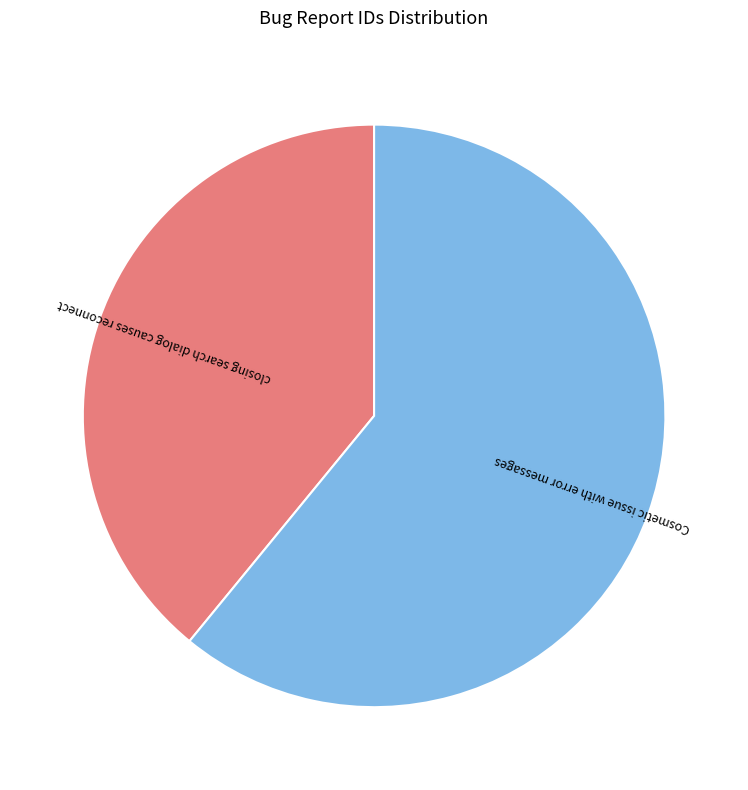

Approximately how many times larger is the value at closing search dialog causes reconnect compared to Cosmetic issue with error messages?

0.6